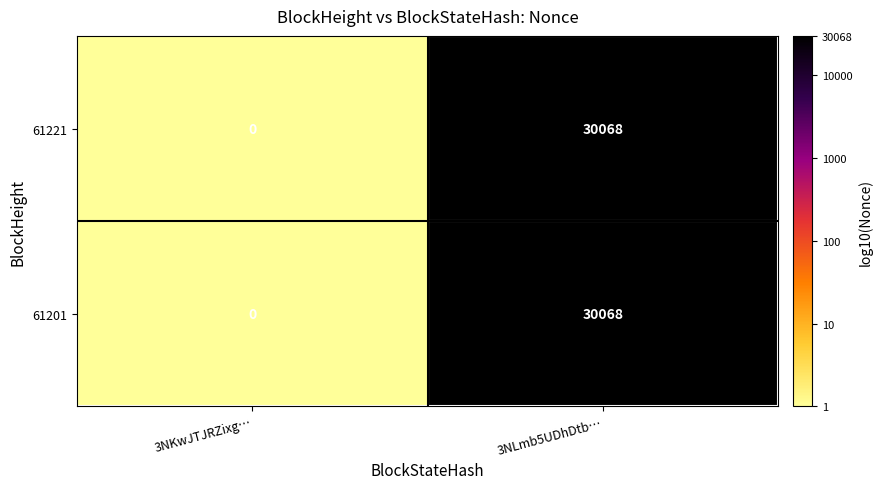

At which label is 61201 closest to 15034?

3NKwJTJRZixg…